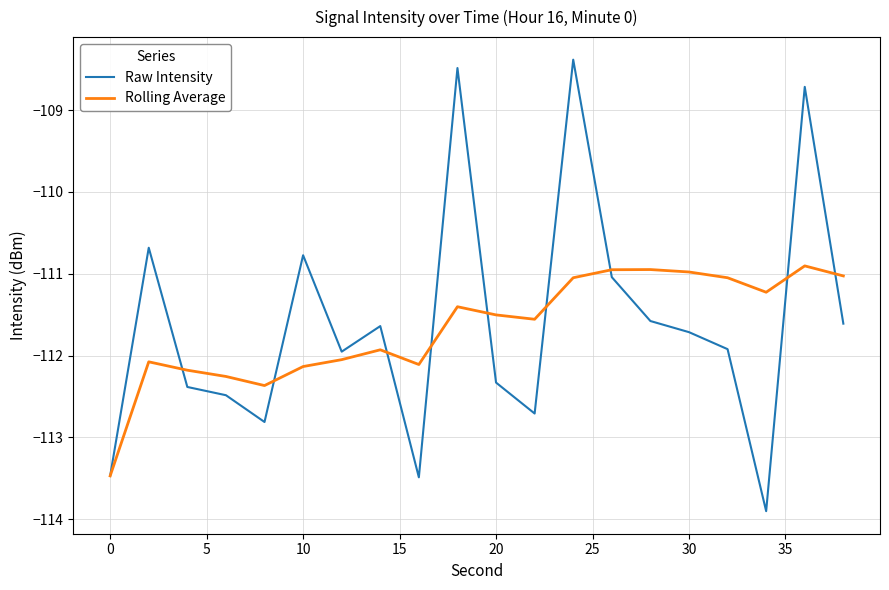

Which series has the largest range (max minus min)?

Raw Intensity